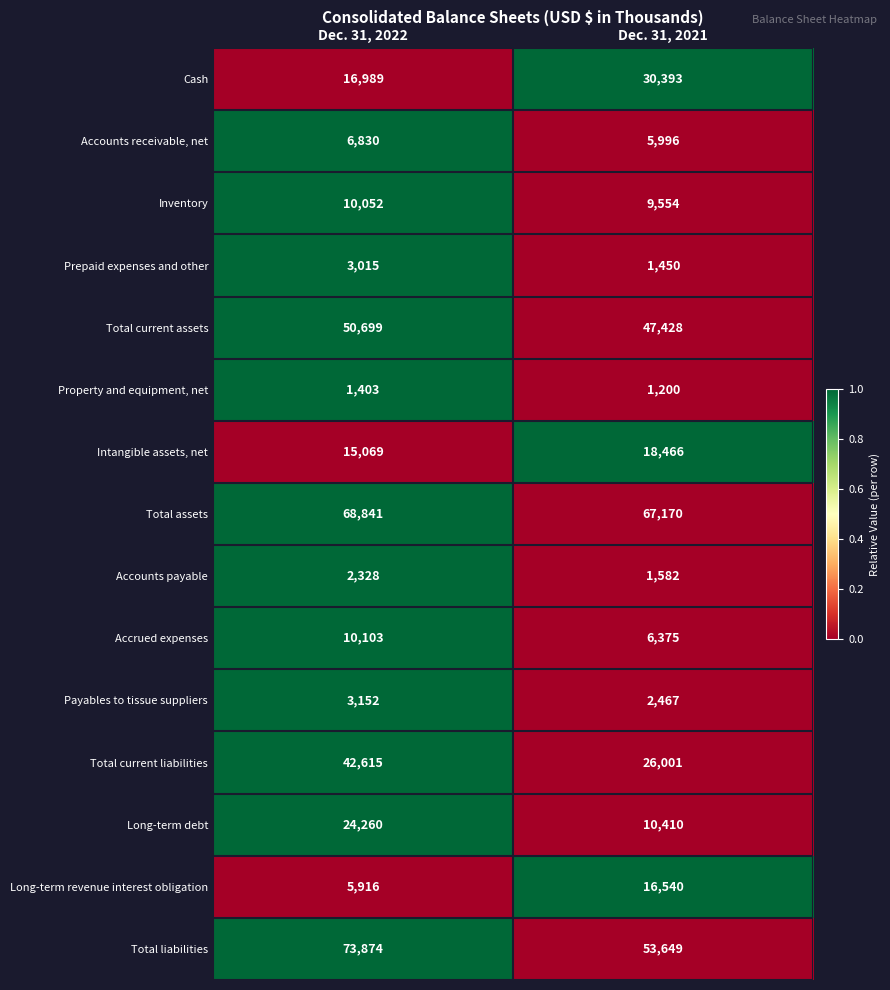

What is the total value across all series at Dec. 31, 2022?

335146